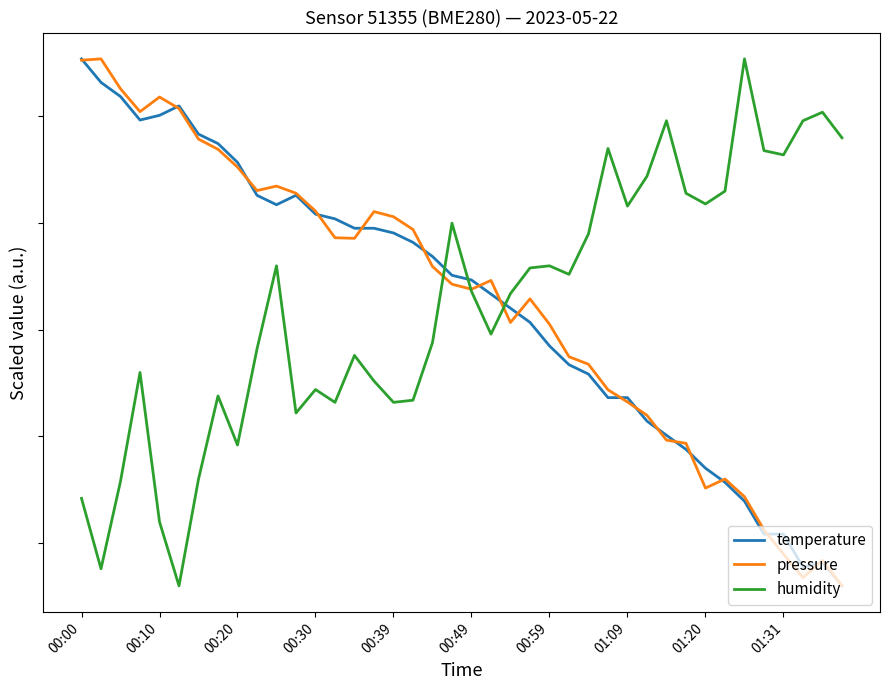

Which series has the largest range (max minus min)?

temperature